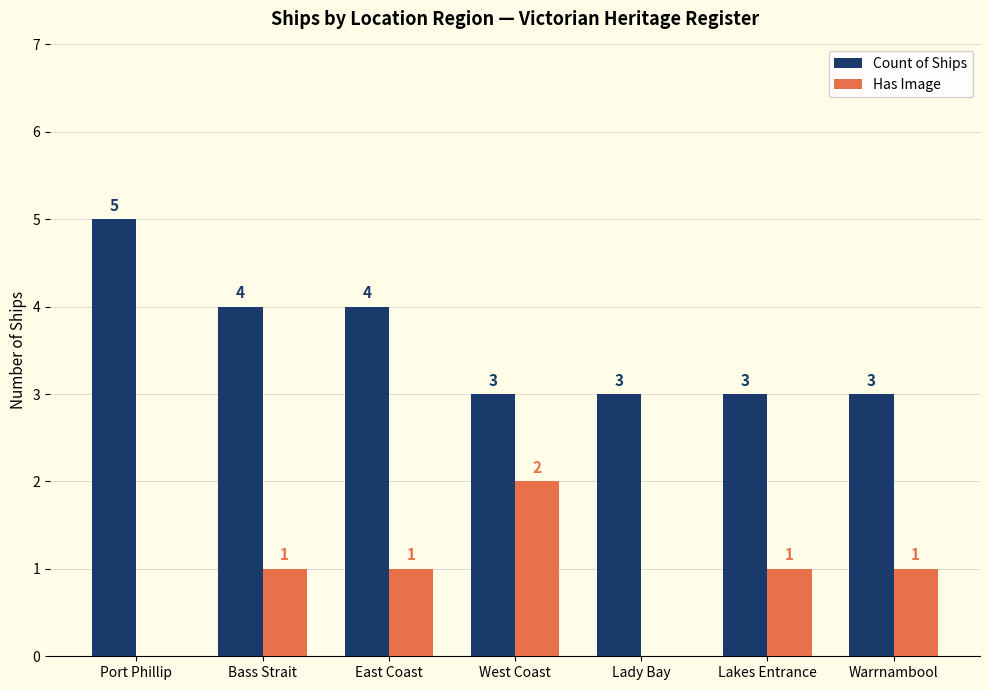

What is the total value across all series at Lakes Entrance?

4